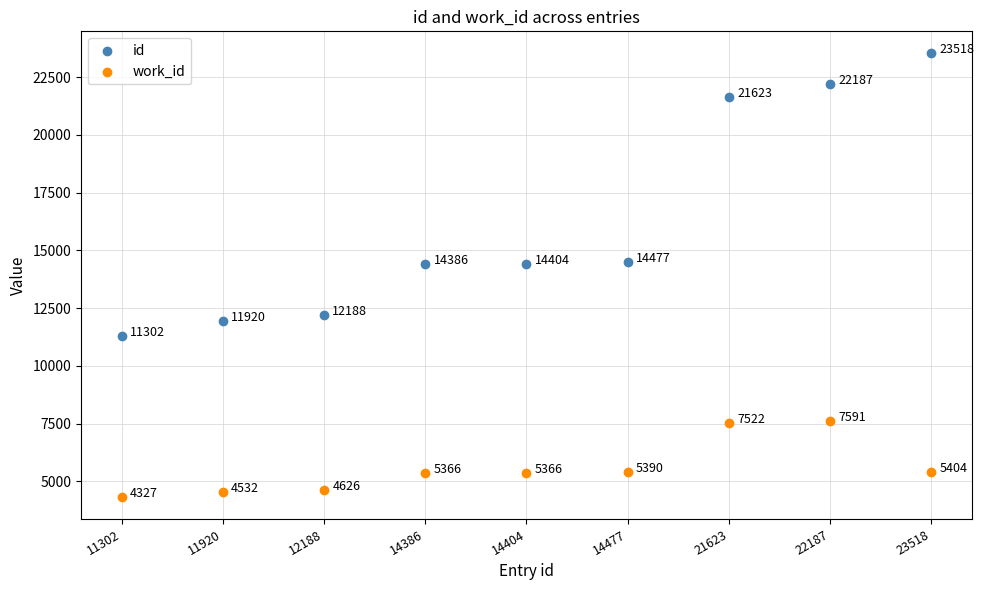

Which series contains the highest Y value?

id